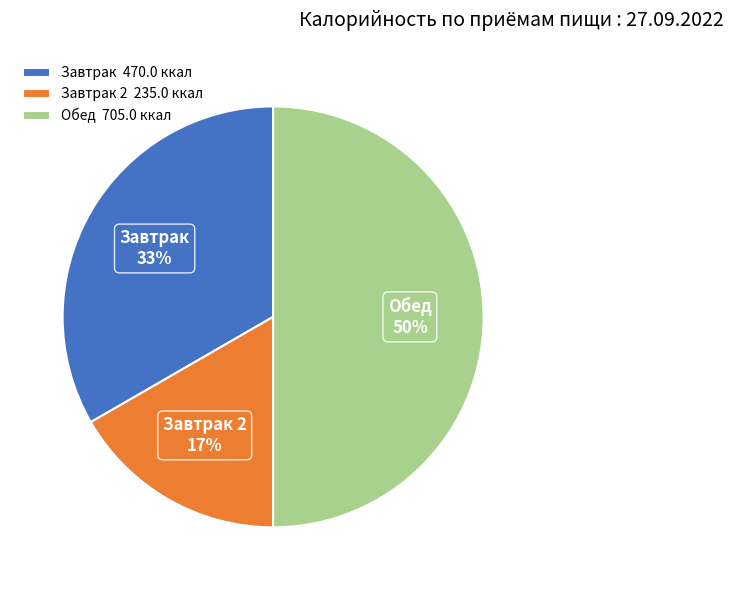

Combined, do Обед and Завтрак 2 account for over 50%?

Yes